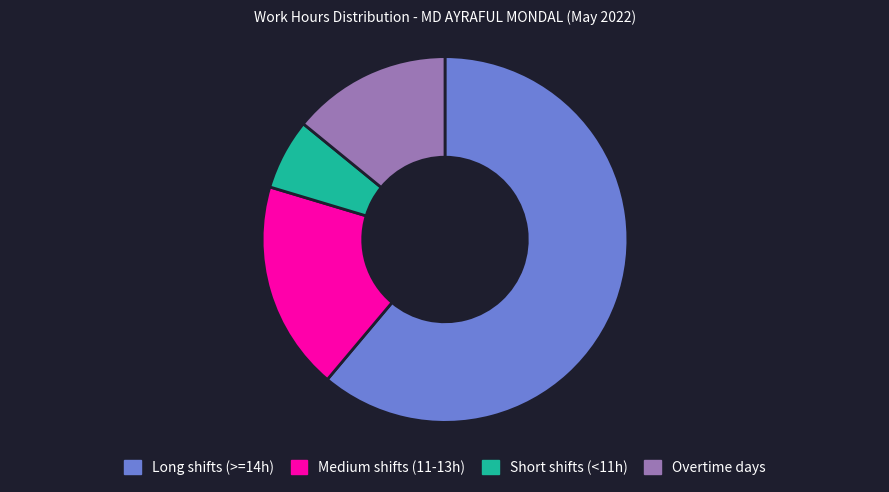

How many slices are in this pie chart?

4